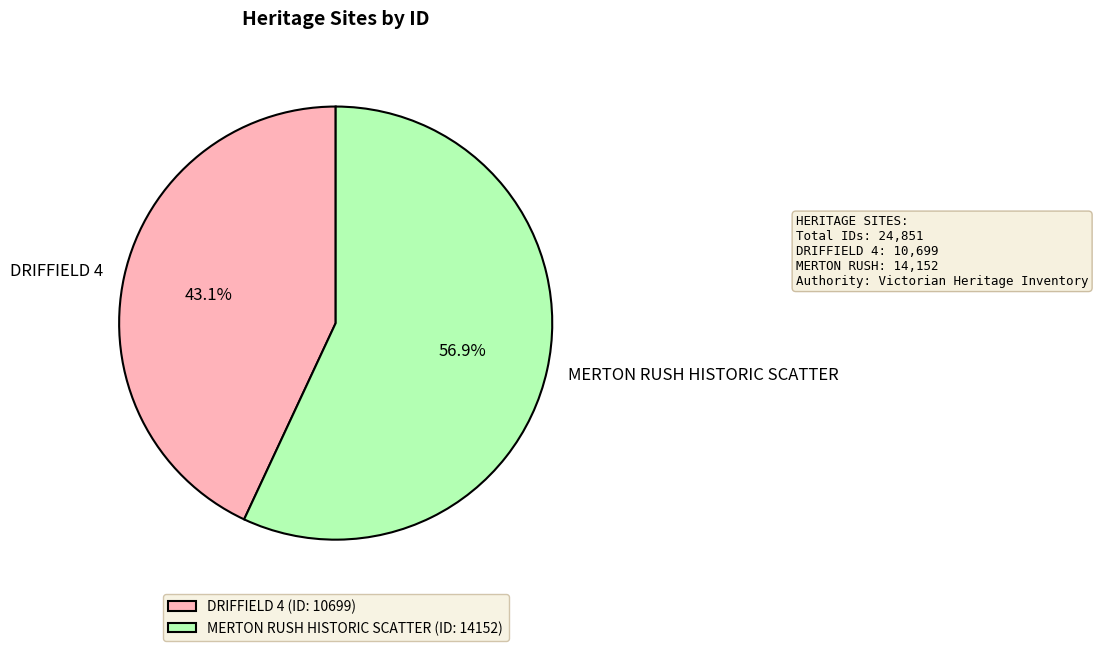

To the nearest percent, what percentage of the pie is DRIFFIELD 4?

43%